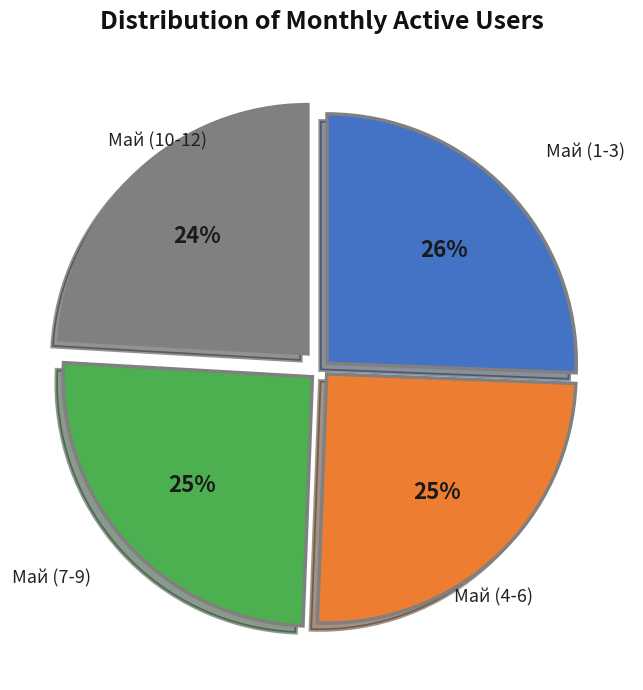

Is there any slice that represents more than half of the pie?

No